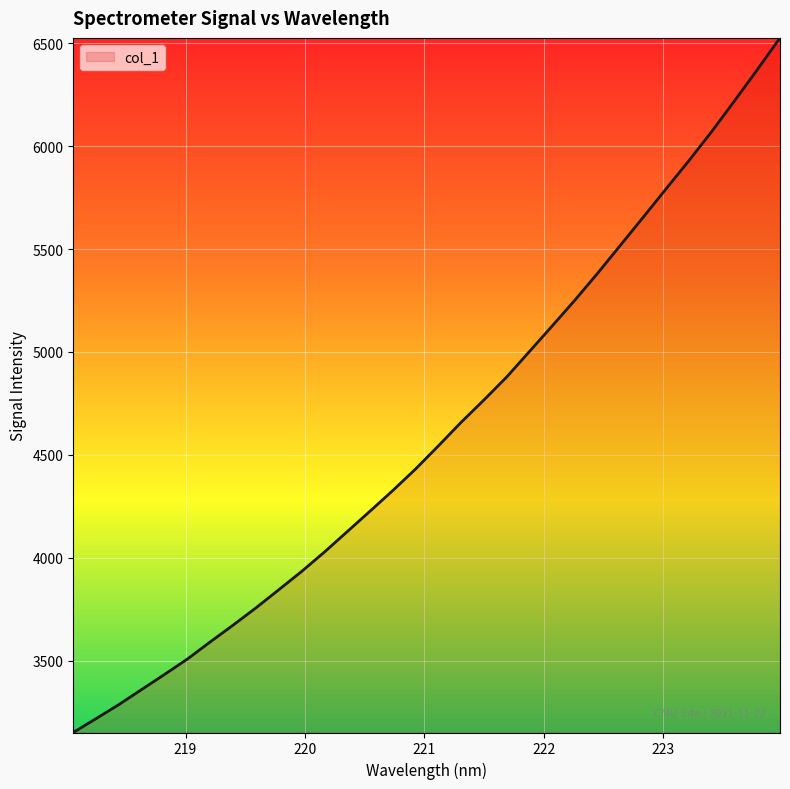

What is the difference between the maximum and minimum values?

3375.2